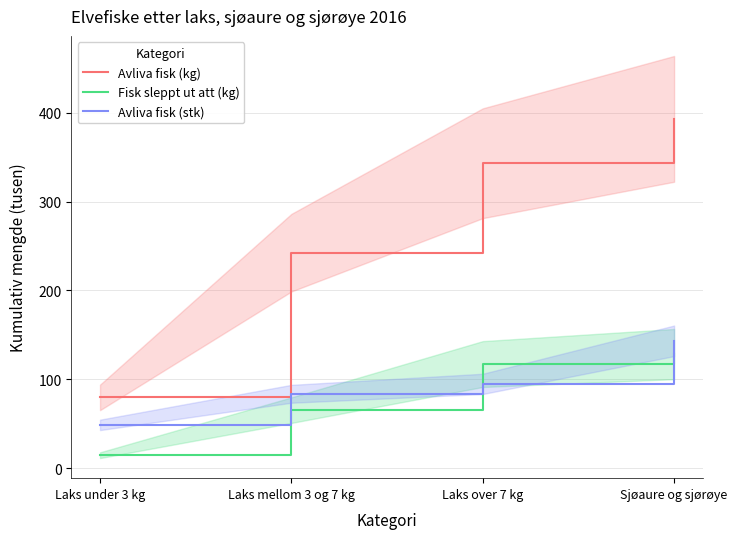

True or false: Fisk sleppt ut att (kg) and Avliva fisk (kg) intersect in this chart.

False